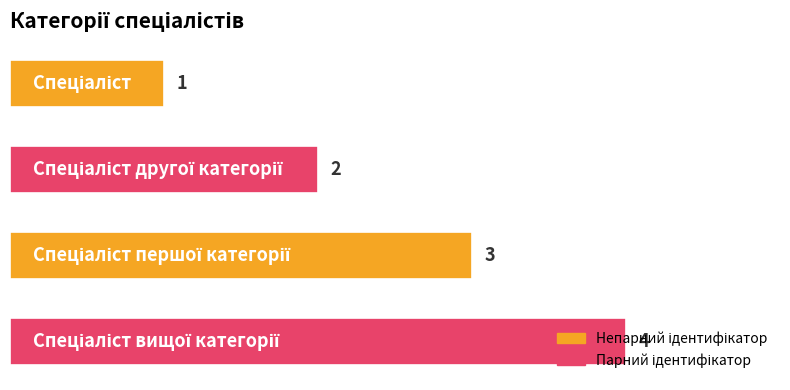

Count the values in the range 2 to 4.

3